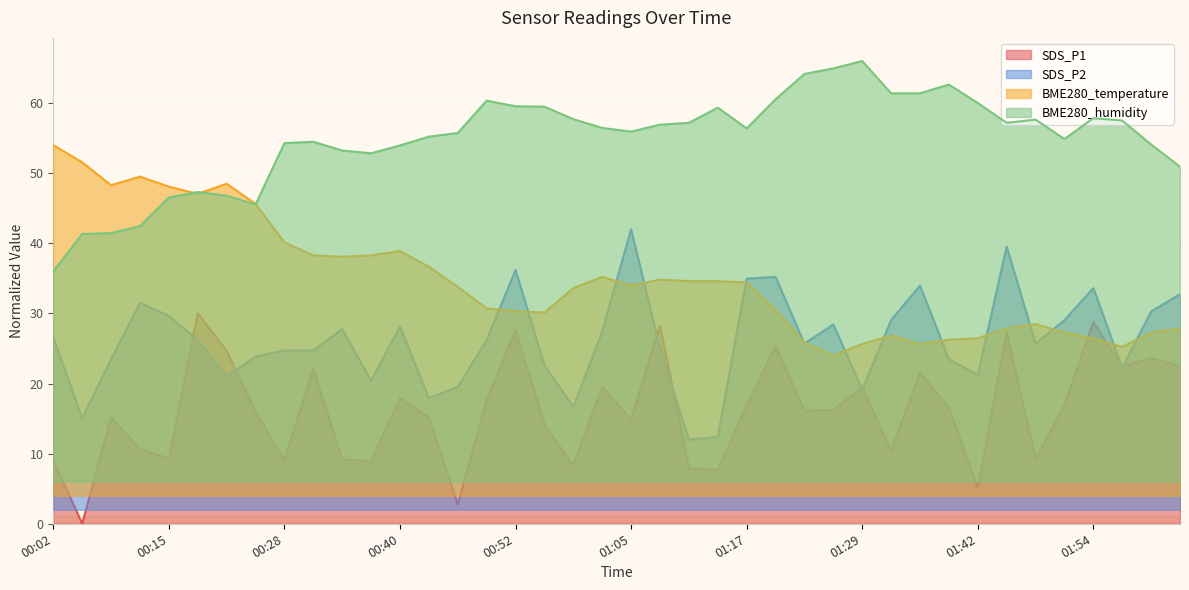

True or false: SDS_P1 has more than 1 points higher than both neighbors.

True